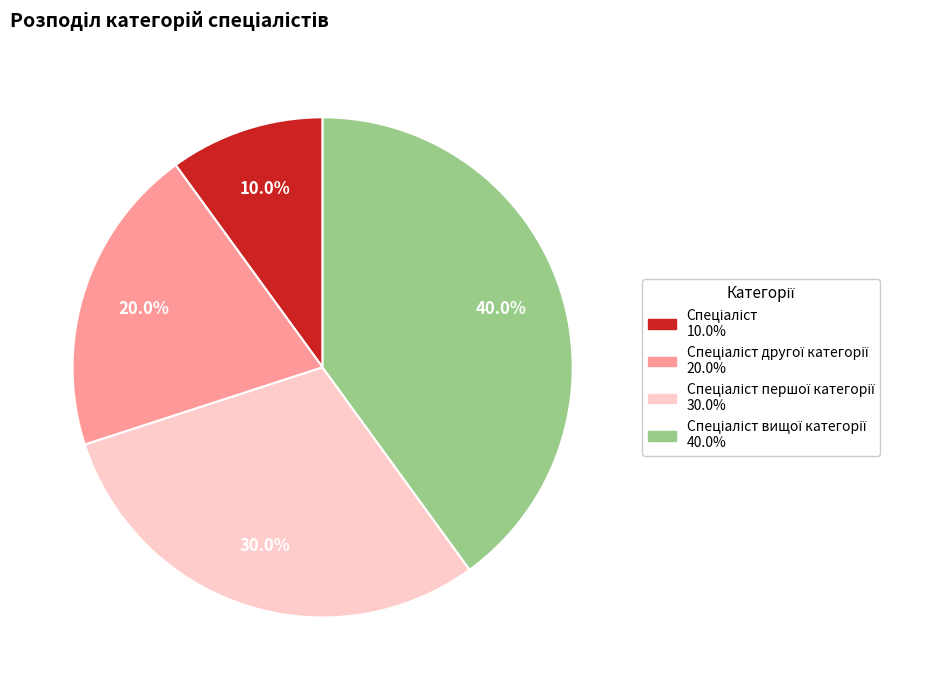

Is there any slice that represents more than half of the pie?

No